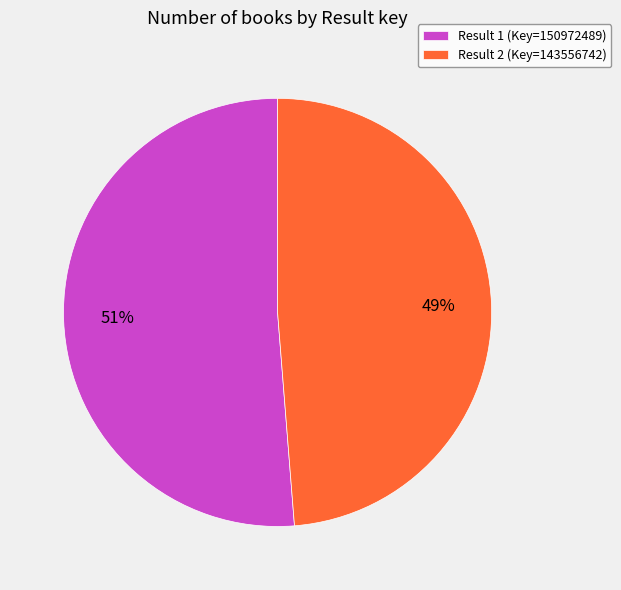

Do Result 2 (Key=143556742) and Result 1 (Key=150972489) together represent more than half of the pie?

Yes